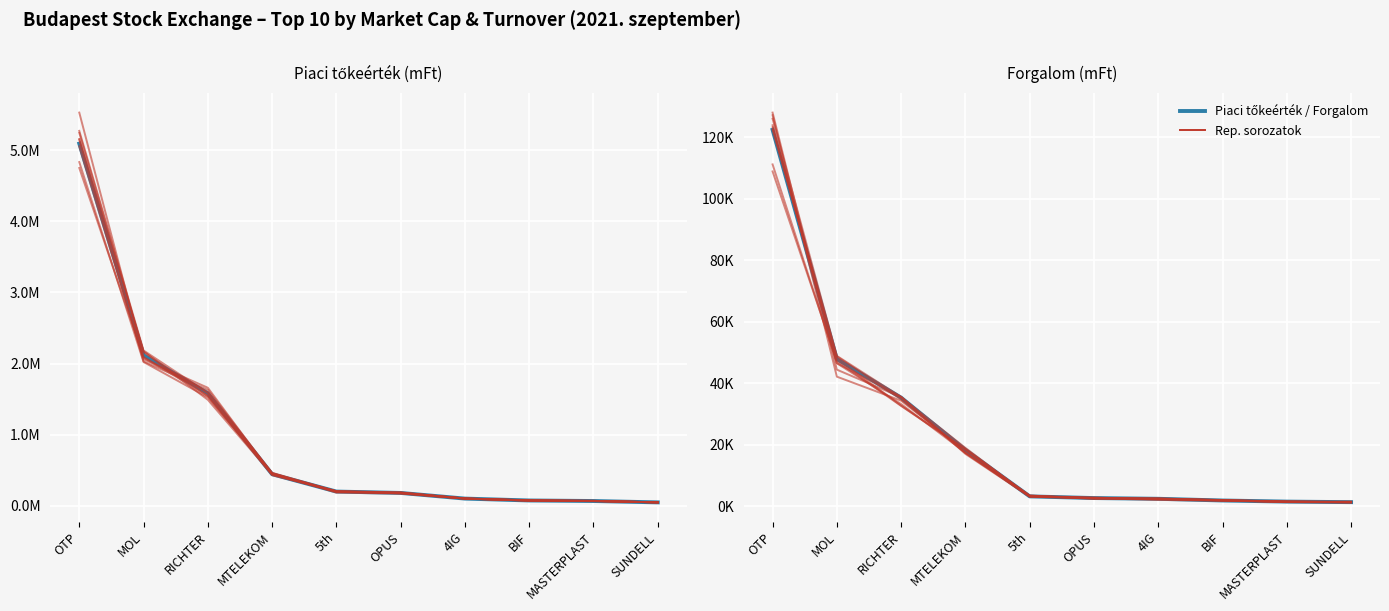

What is the label of the 6th point from the left?

OPUS